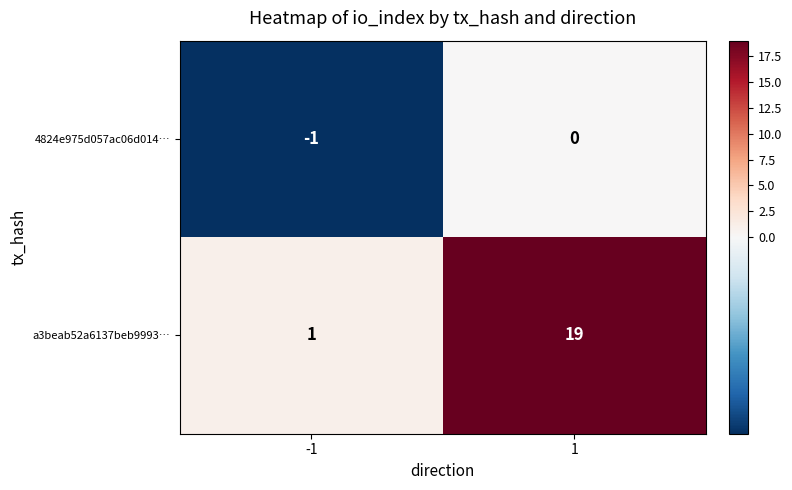

Reading left to right, extract all data points from this chart.

4824e975d057ac06d014…: -1	0
a3beab52a6137beb9993…: 1	19